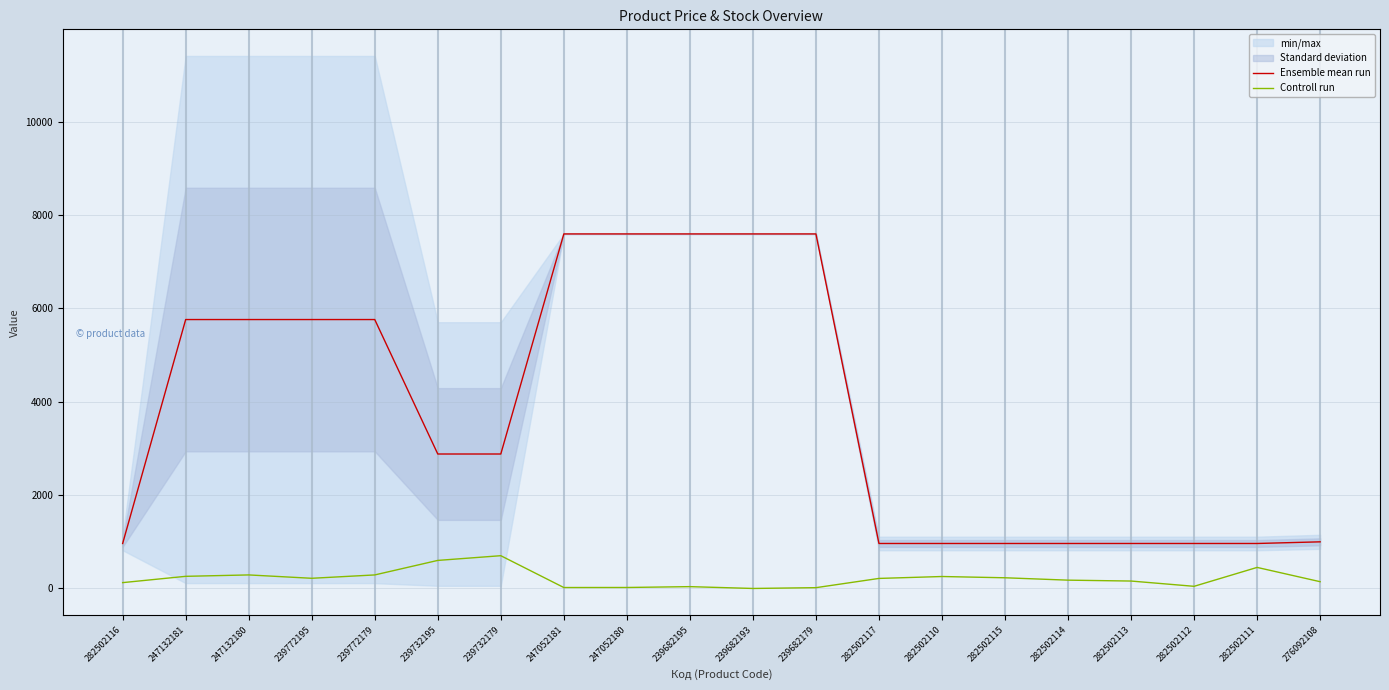

Is it true that Controll run equals 159.2 at 247132181?

False